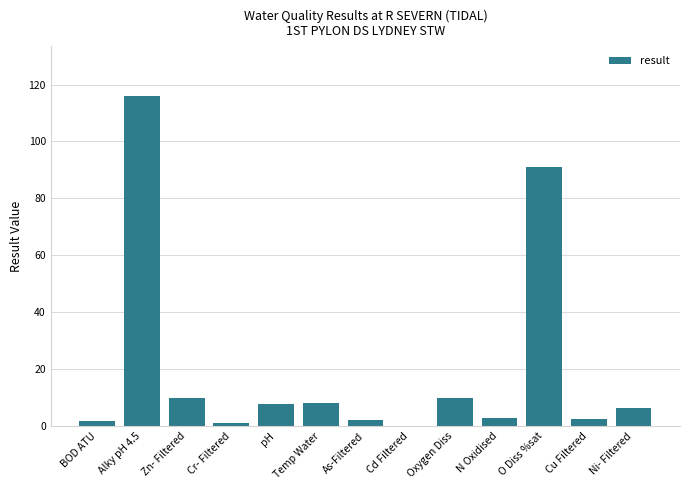

The value at Cd Filtered is 0.1. True or false?

True